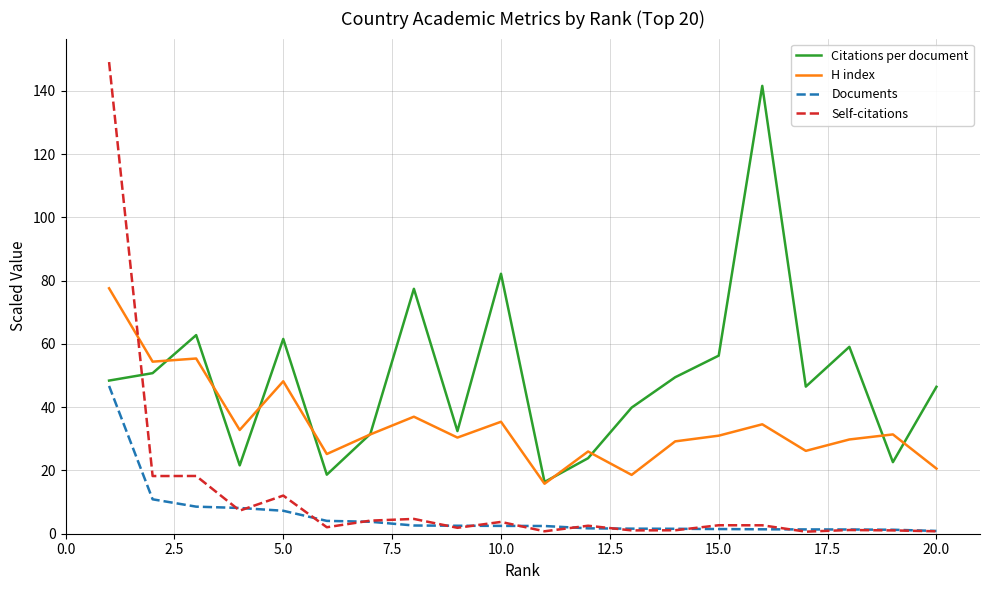

True or false: Documents and H index intersect in this chart.

False